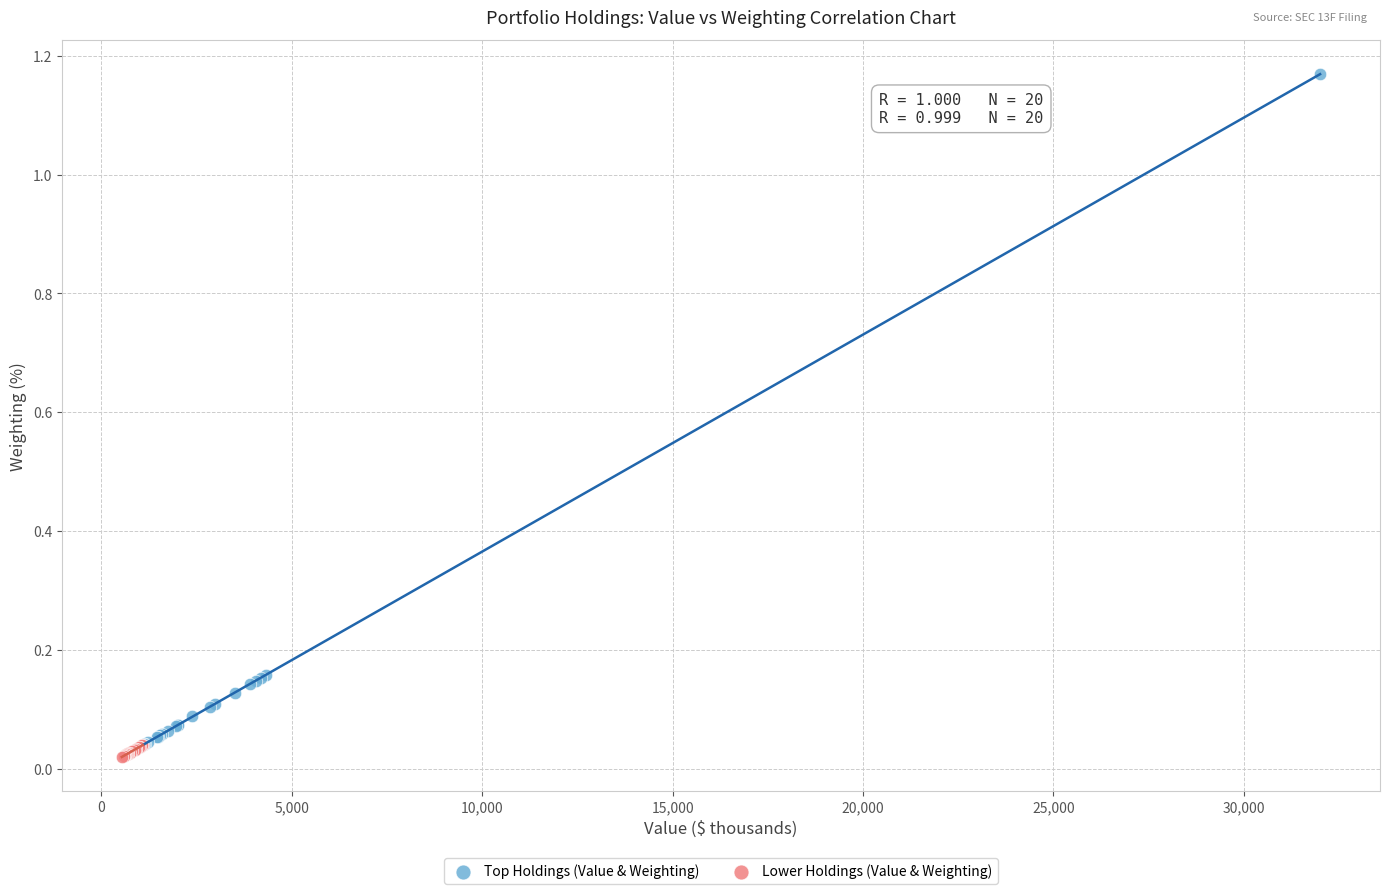

Which series contains the highest Y value?

Top Holdings (Value & Weighting)